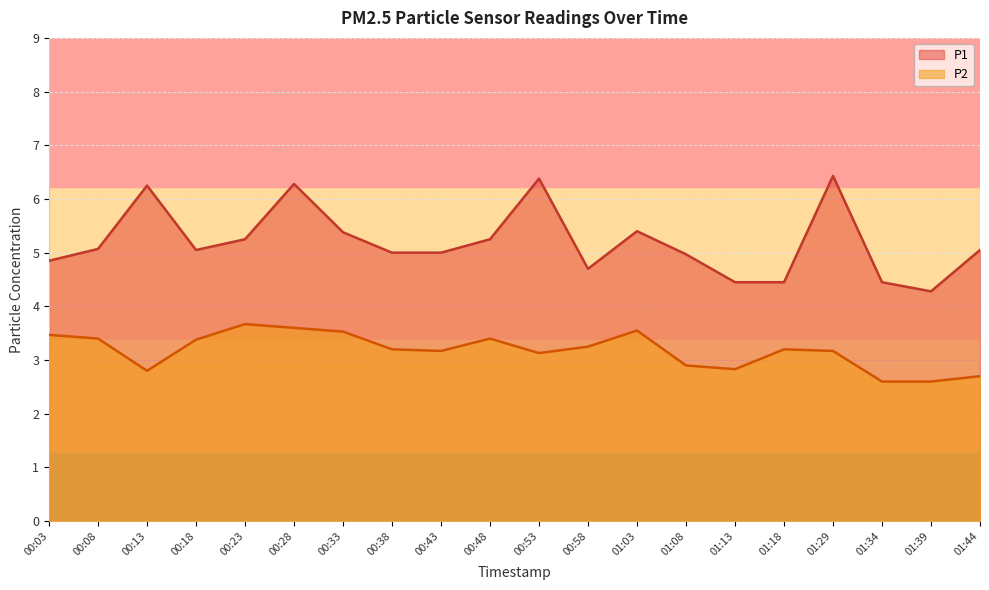

How many data points does each series have?

20